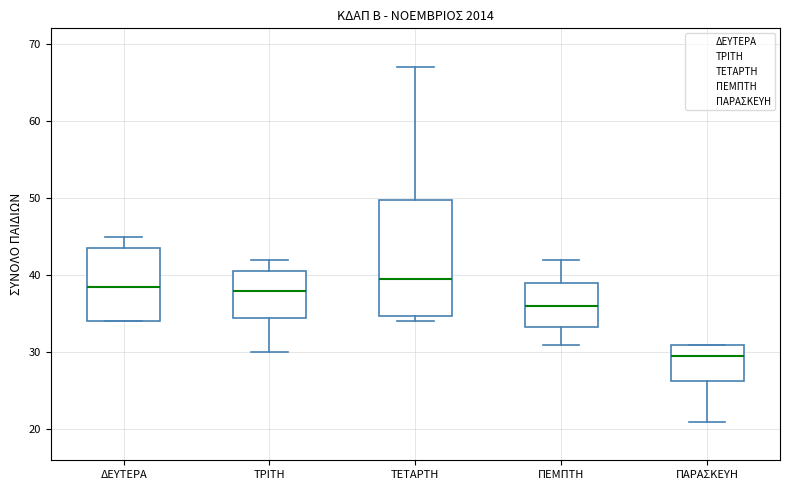

Reading left to right, transcribe this box plot: for each box, give where its median line is, the range the box spans, and where its two whiskers end, as read against the y-axis. The values are not printed on the chart, so give them approximately, as read against the axis.

ΔΕΥΤΕΡΑ: median 39, box 34 to 44, whiskers 34 to 45
ΤΡΙΤΗ: median 38, box 35 to 41, whiskers 30 to 42
ΤΕΤΑΡΤΗ: median 40, box 35 to 50, whiskers 34 to 67
ΠΕΜΠΤΗ: median 36, box 33 to 39, whiskers 31 to 42
ΠΑΡΑΣΚΕΥΗ: median 30, box 26 to 31, whiskers 21 to 31